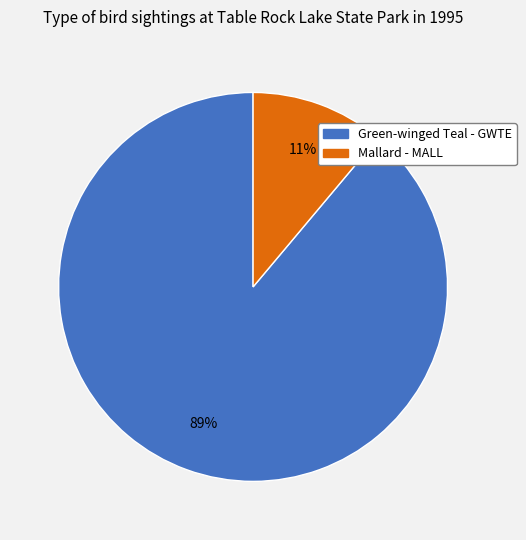

Count the number of slices in the pie.

2